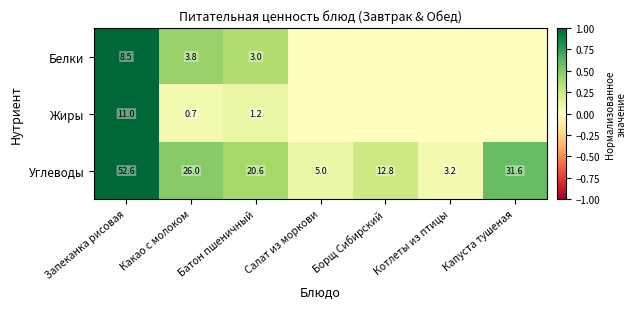

Rank the series at Какао с молоком from highest to lowest value.

Углеводы, Белки, Жиры